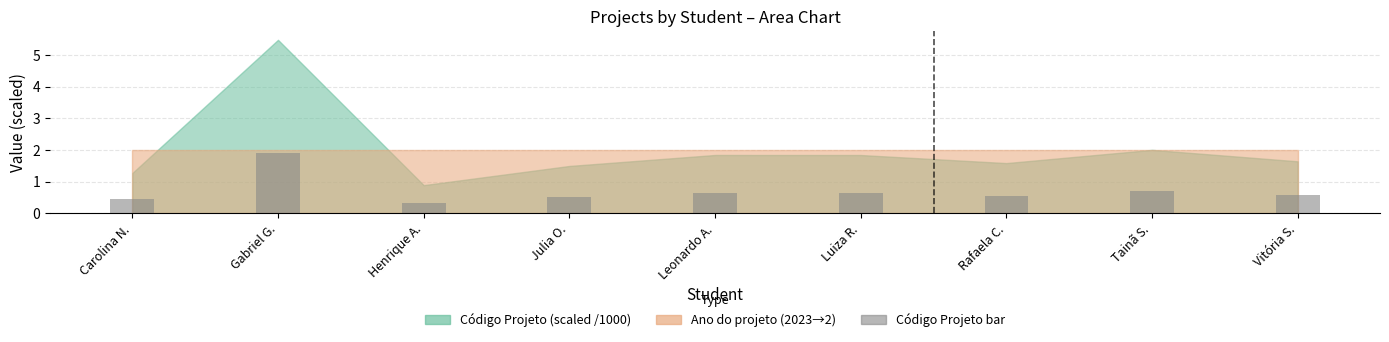

At which label is the value closest to 1?

Tainã S.